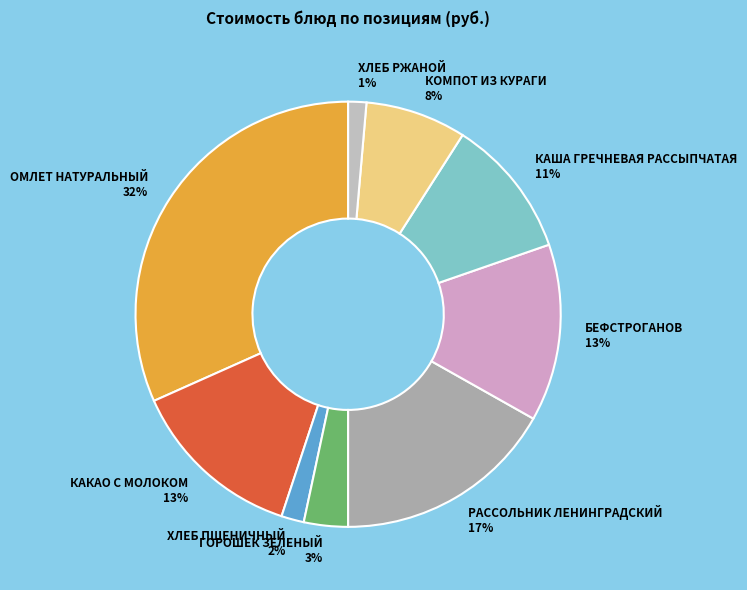

Between ХЛЕБ ПШЕНИЧНЫЙ 2% and КОМПОТ ИЗ КУРАГИ 8%, which is larger?

КОМПОТ ИЗ КУРАГИ 8%